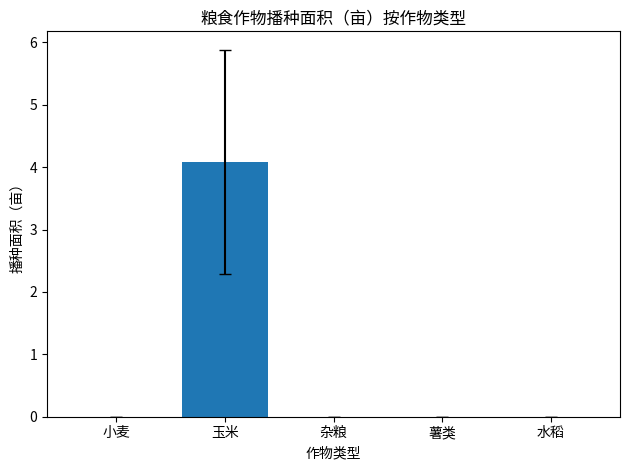

What is the maximum value shown in the chart?

4.1